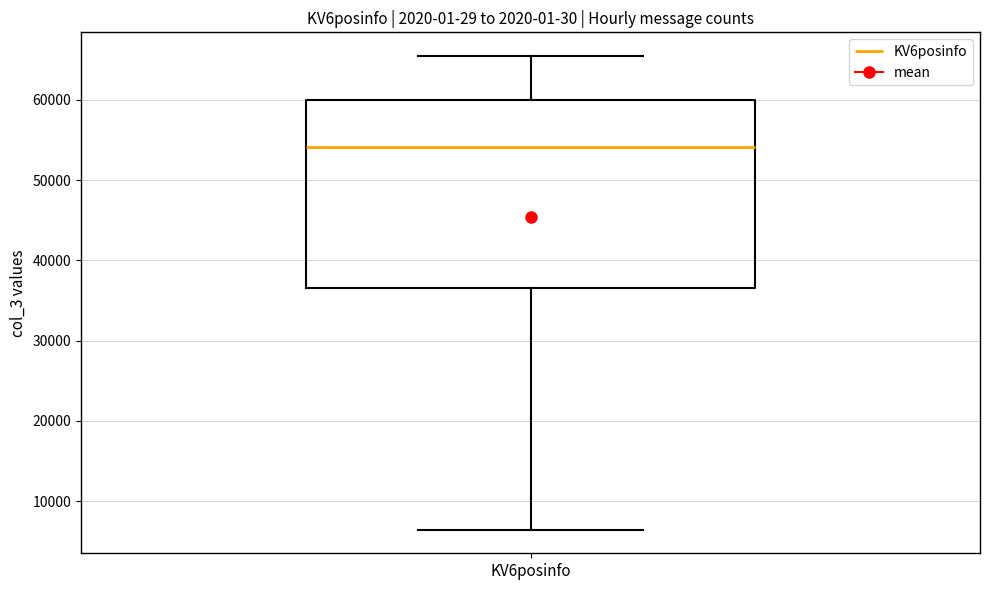

Transcribe this box plot: give where the median line is, the range the box spans, and where the two whiskers end, as read against the y-axis. The values are not printed on the chart, so give them approximately, as read against the axis.

median 54000, box 37000 to 60000, whiskers 6000 to 65000